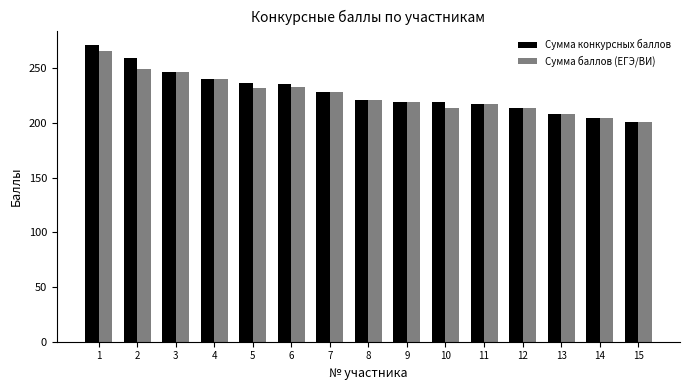

What is the value of the Сумма баллов (ЕГЭ/ВИ) bar at the 13th from the left?

208